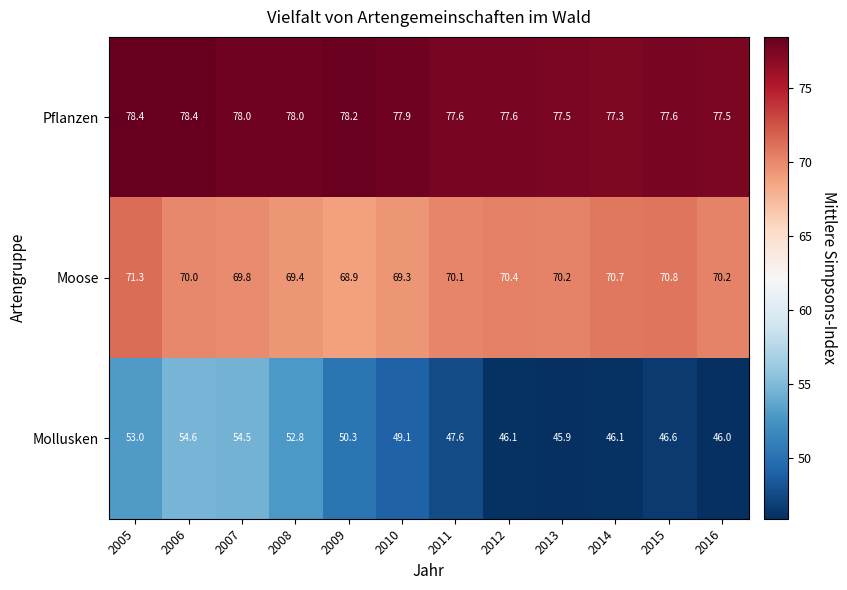

The Mollusken series shows 32.2 at 2008. True or false?

False